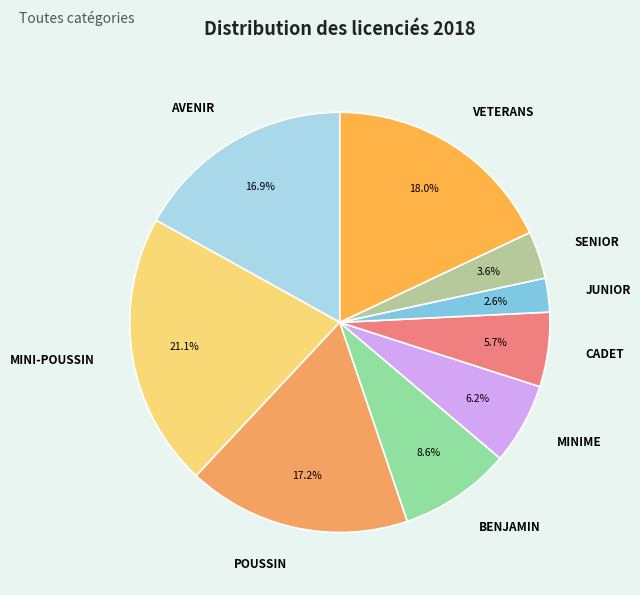

What is the largest slice in the pie chart?

MINI-POUSSIN